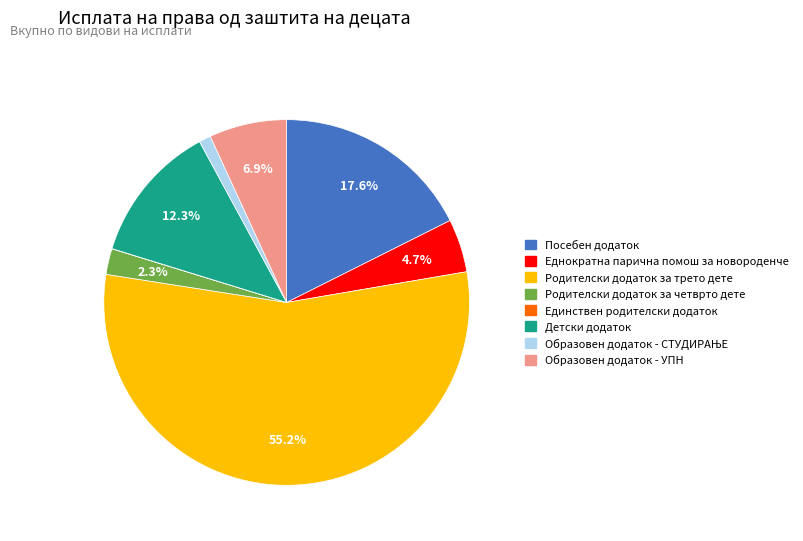

To the nearest percent, what is the difference between the Родителски додаток за трето дете and Еднократна парична помош за новороденче slice percentages?

50%